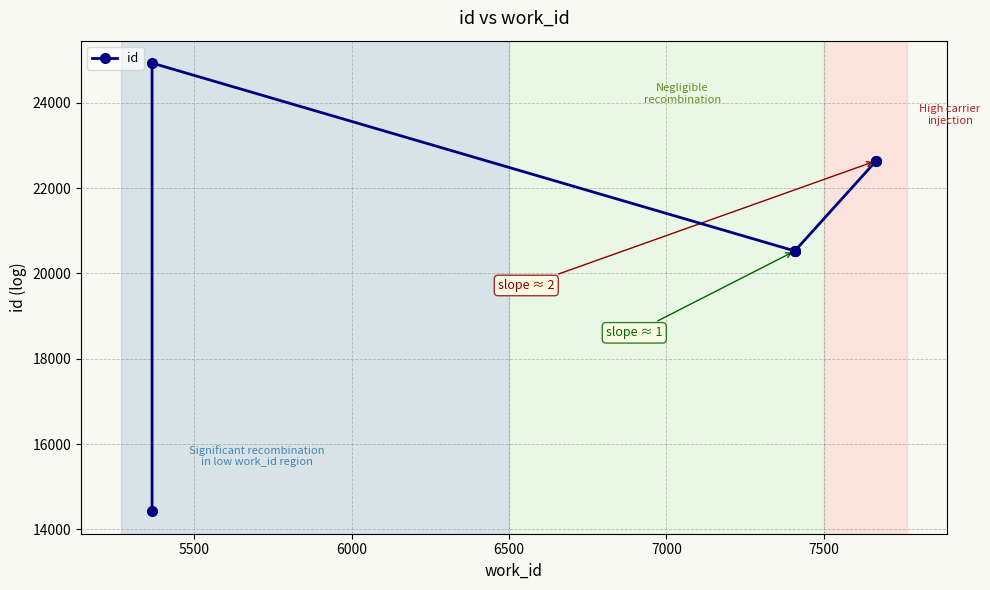

The value at 7500 is 7121. True or false?

False